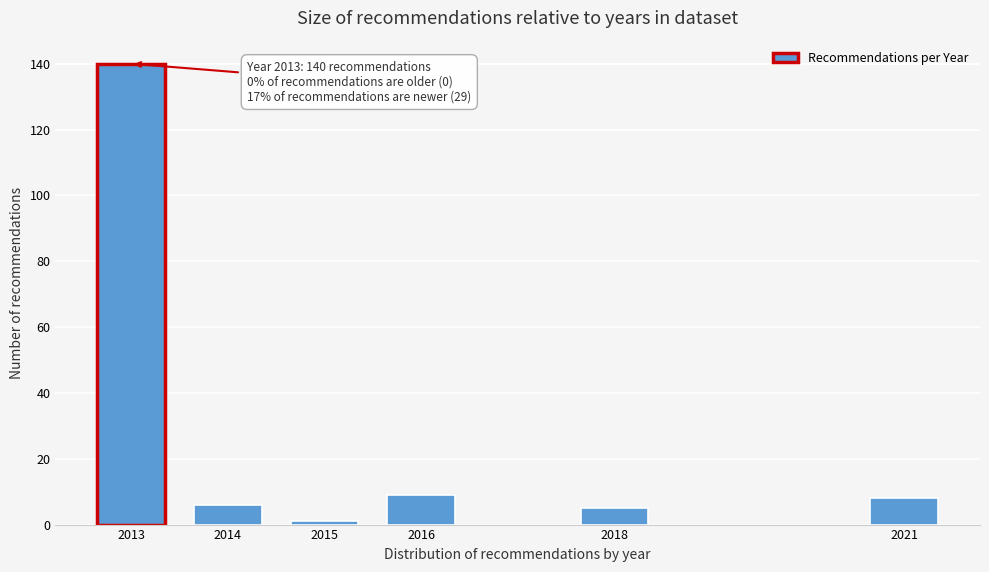

Reading left to right, what are all the values shown in this chart?

2013=140	2014=6	2015=1	2016=9	2018=5	2021=8